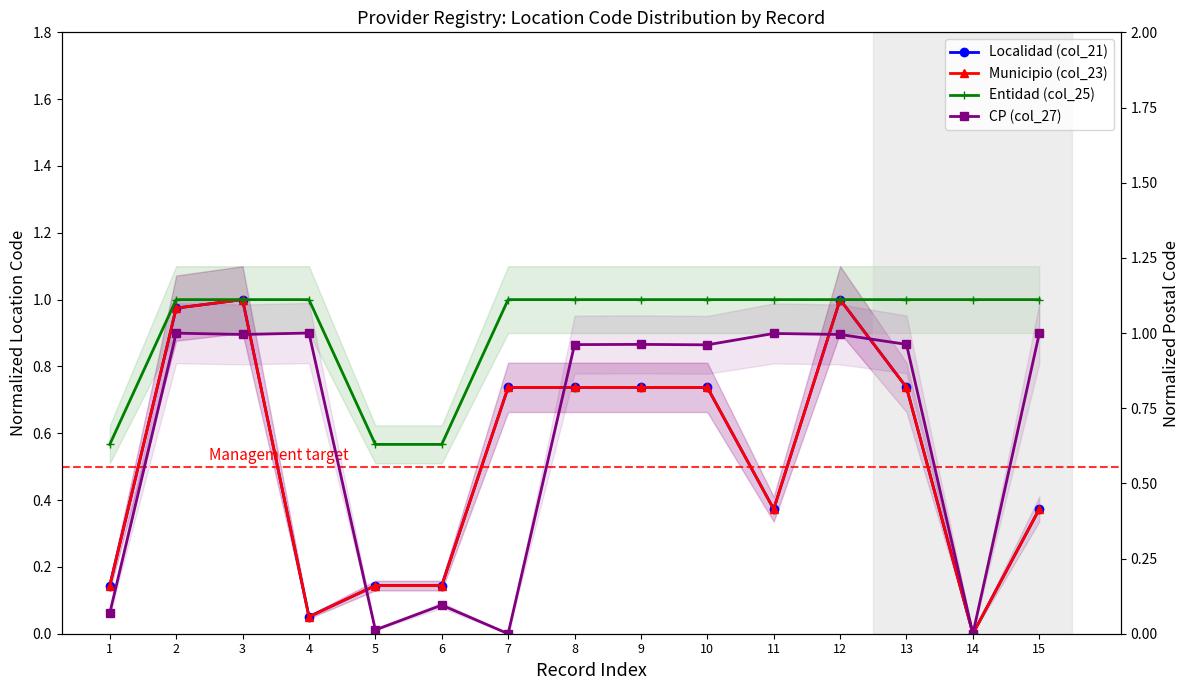

True or false: Localidad (col_21) and Municipio (col_23) intersect in this chart.

False